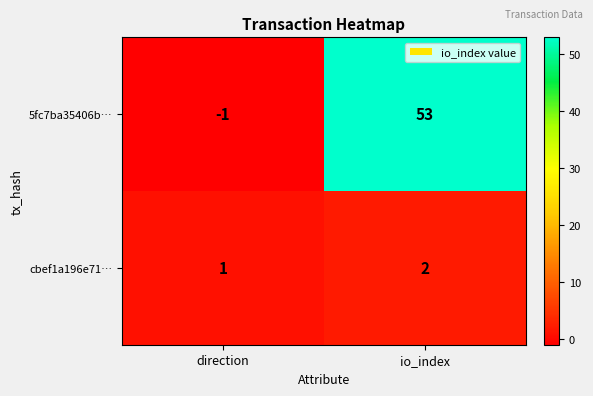

At how many categories does at least one series exceed 16?

1